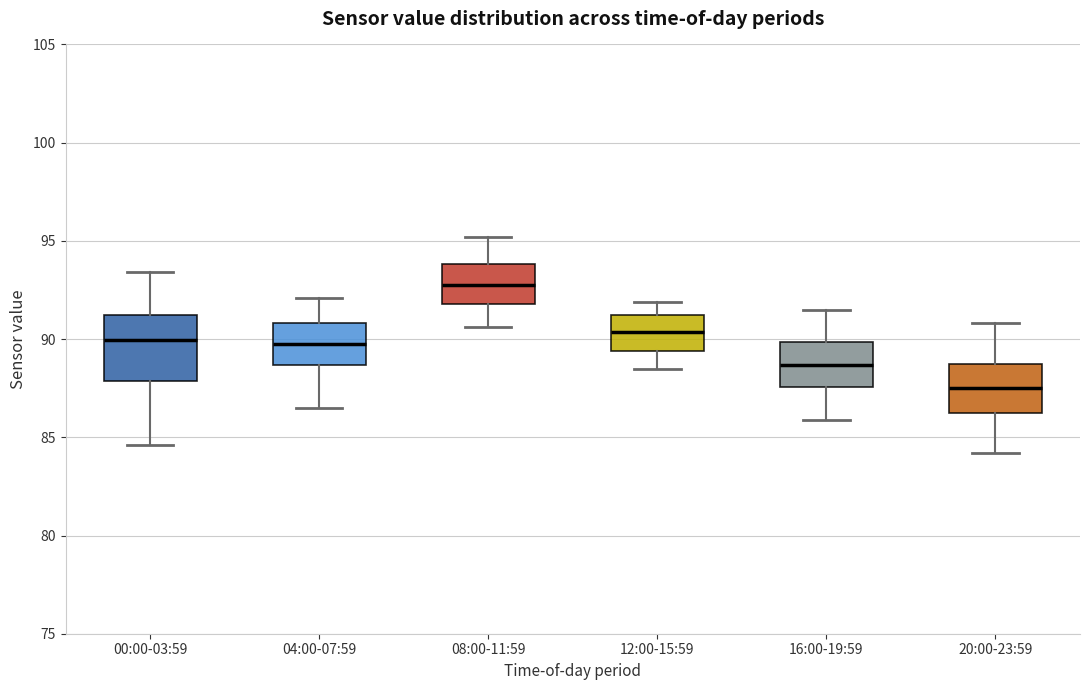

Reading left to right, read every box against the y-axis: the position of its median line, the range the box covers, and the ends of its whiskers. The values are not printed on the chart, so give them approximately, as read against the axis.

00:00-03:59: median 90.0, box 88.0 to 91.0, whiskers 84.5 to 93.5
04:00-07:59: median 90.0, box 88.5 to 91.0, whiskers 86.5 to 92.0
08:00-11:59: median 93.0, box 92.0 to 94.0, whiskers 90.5 to 95.0
12:00-15:59: median 90.5, box 89.5 to 91.0, whiskers 88.5 to 92.0
16:00-19:59: median 88.5, box 87.5 to 90.0, whiskers 86.0 to 91.5
20:00-23:59: median 87.5, box 86.5 to 89.0, whiskers 84.0 to 91.0